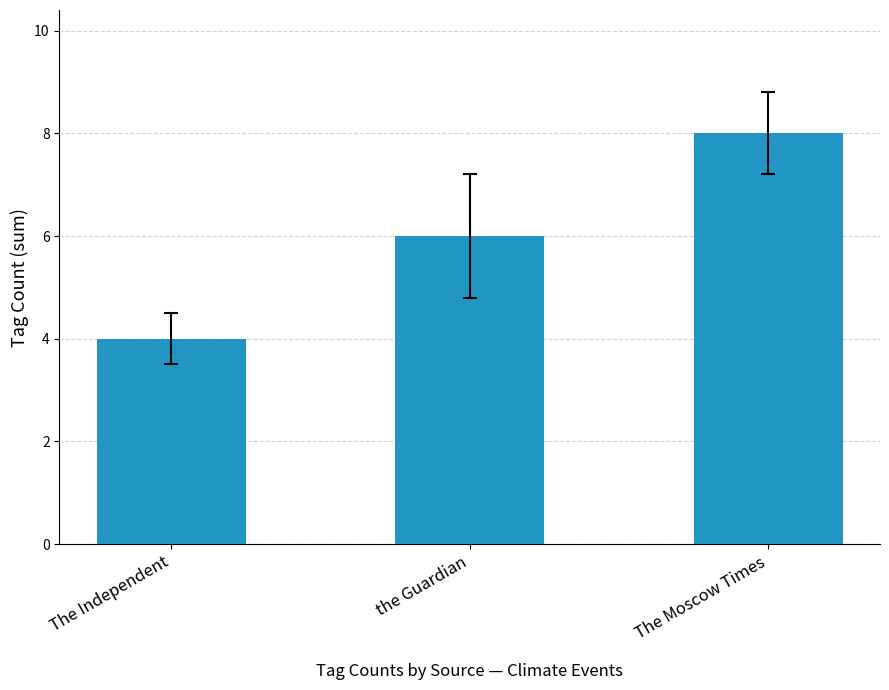

Where is the data nearest to the value 6?

the Guardian